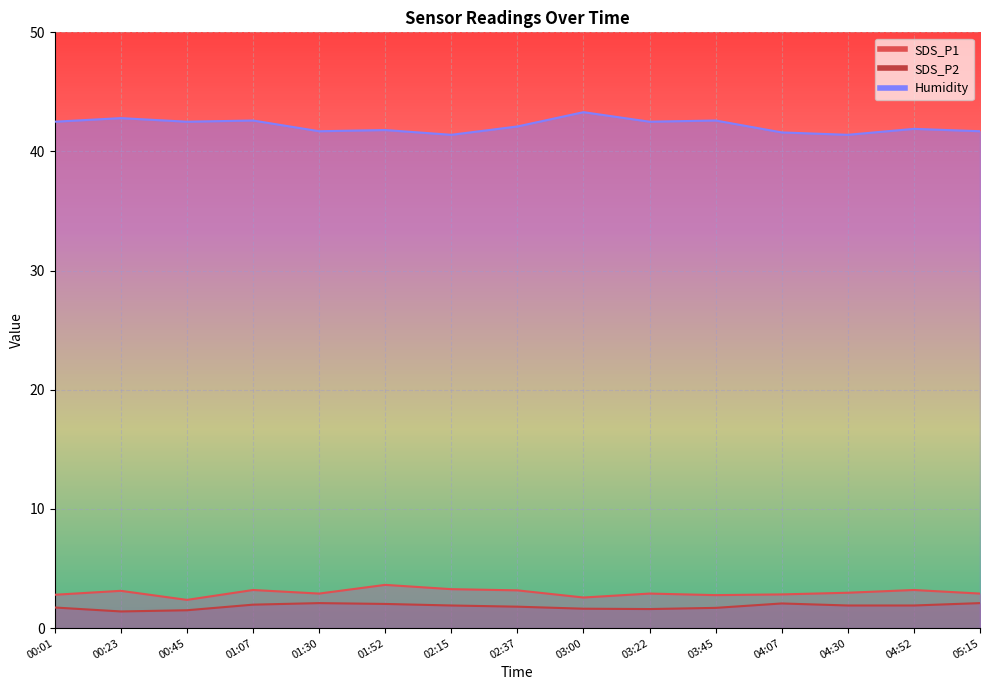

At which category does SDS_P2 reach its first local valley?

00:23